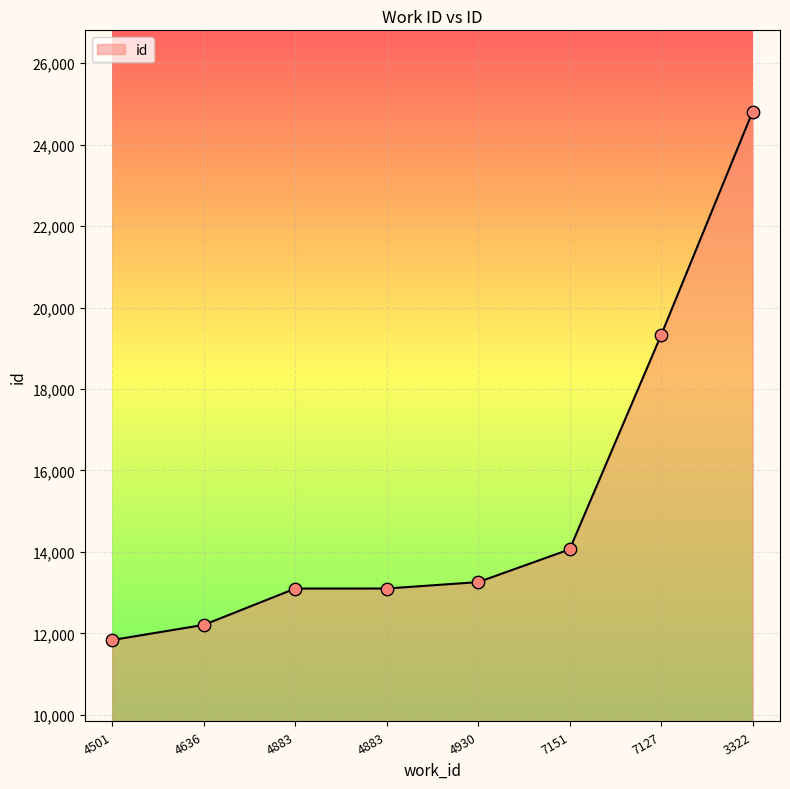

What is the change in value from 4883 to 4930?

+157